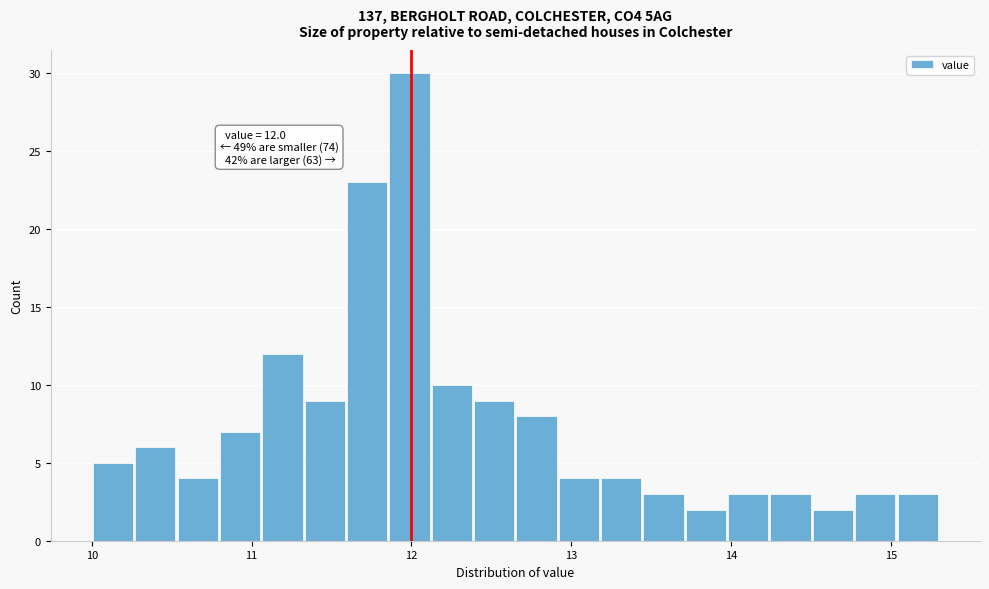

Around what value on the x-axis is the tallest bar? Give the approximate position of its centre, as read against the axis.

12.0